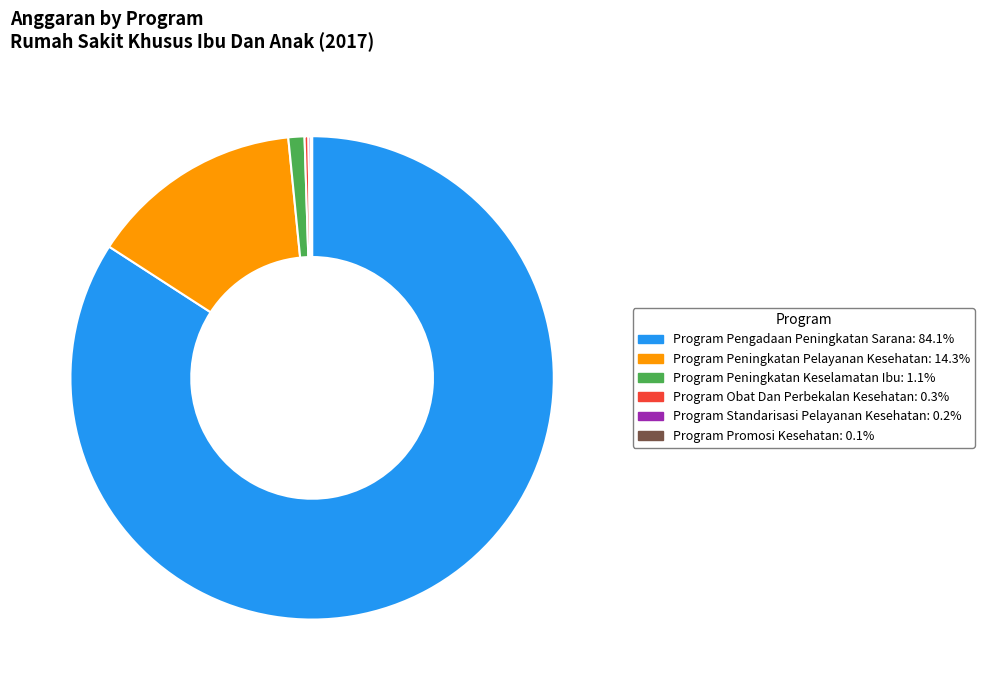

Which category has the biggest portion of the pie?

Program Pengadaan Peningkatan Sarana